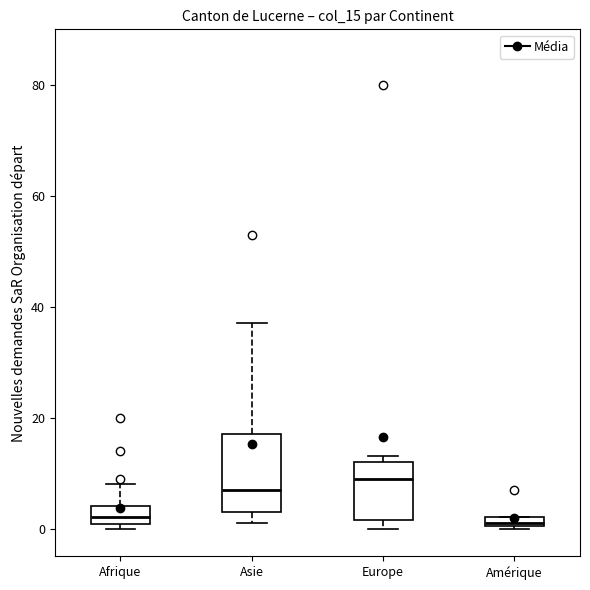

Where is the lower edge of the box for Afrique on the y-axis? The values are not printed on the chart, so give them approximately, as read against the axis.

0